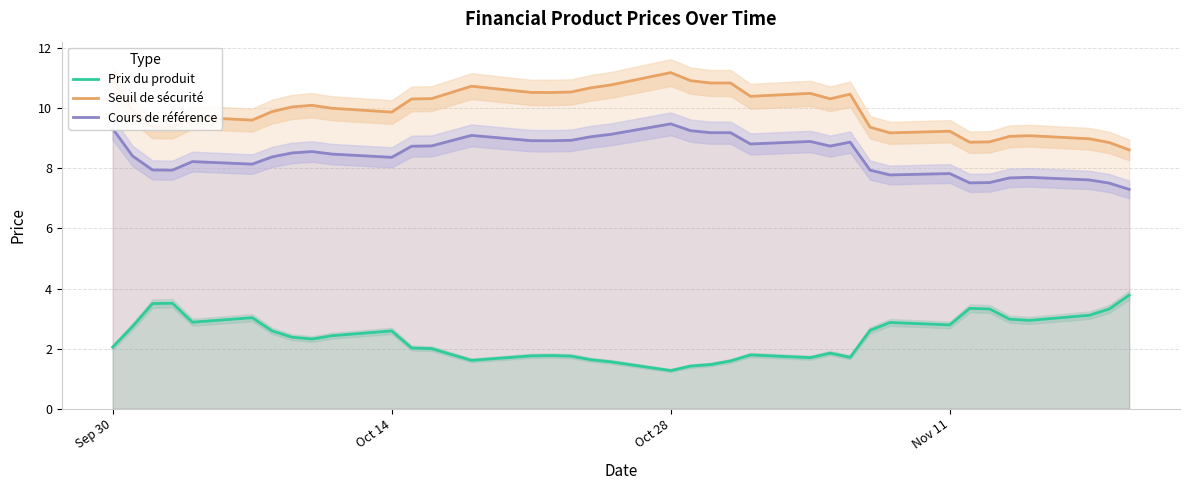

True or false: Cours de référence and Prix du produit cross at least once.

False